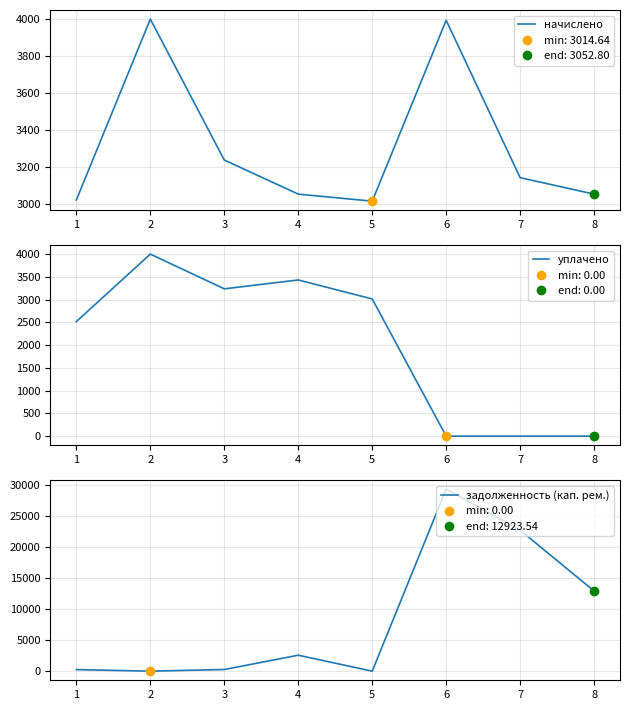

At how many categories does at least one series exceed 7184?

3